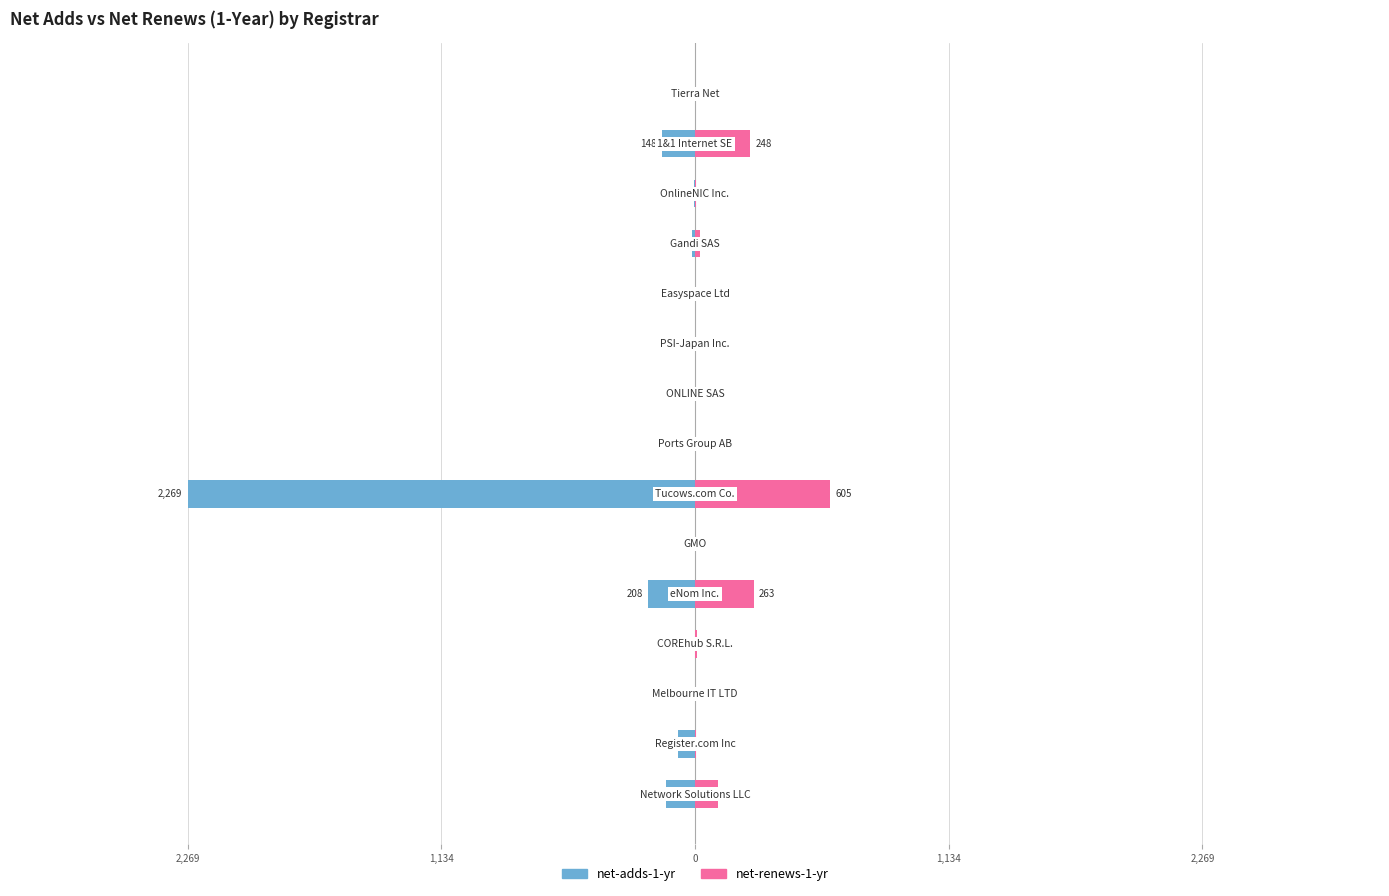

Between 10 and 0, which is larger?

10